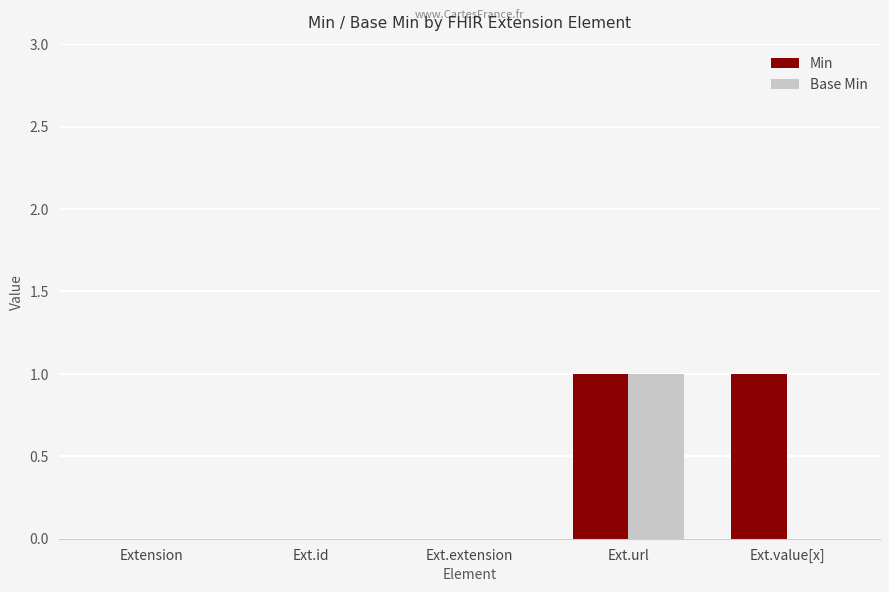

The Min series shows 1 at Ext.value[x]. True or false?

True